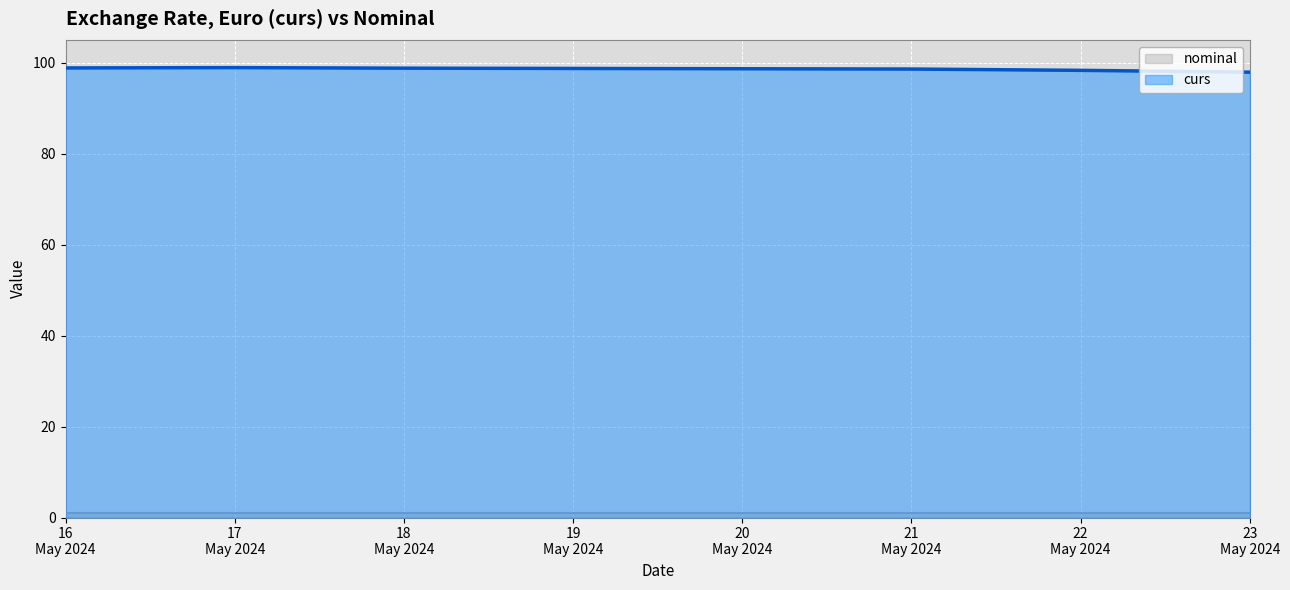

Reading right to left, extract all data points from this chart.

97.9	98.3	98.6	98.8	98.9	98.8